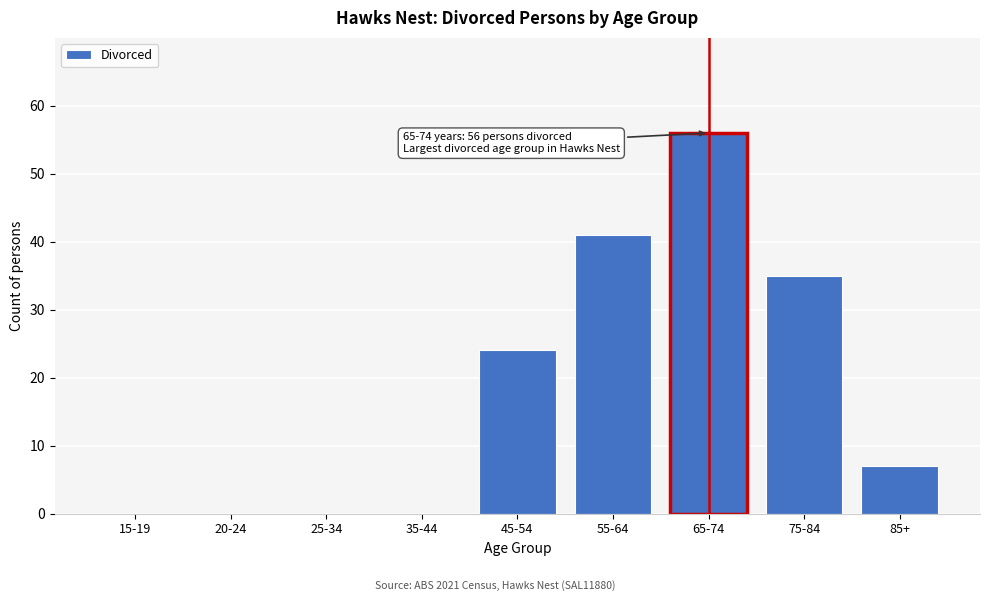

Reading left to right, extract all data points from this chart.

15-19=0	20-24=0	25-34=0	35-44=0	45-54=24	55-64=41	65-74=56	75-84=35	85+=7